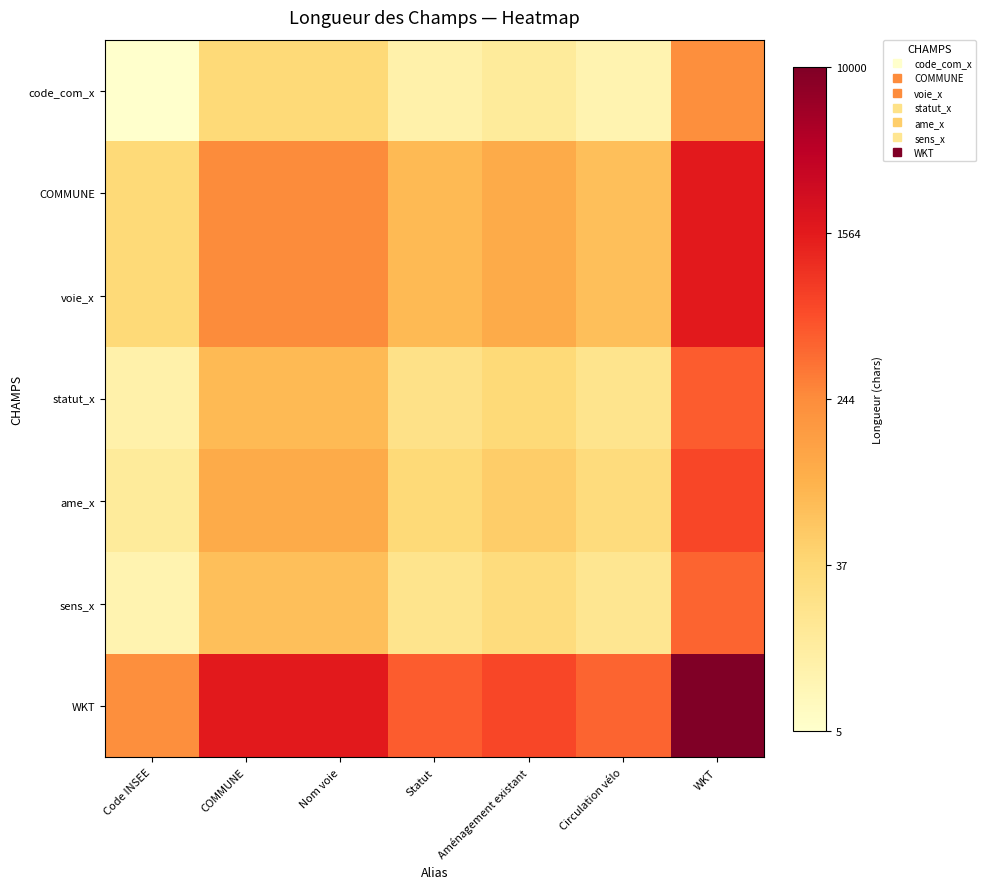

Reading left to right, what are all the values shown in this chart?

code_com_x: Code INSEE=0.0	COMMUNE=0.2	Nom voie=0.2	Statut=0.1	Aménagement existant=0.1	Circulation vélo=0.1	WKT=0.5
COMMUNE: Code INSEE=0.2	COMMUNE=0.5	Nom voie=0.5	Statut=0.3	Aménagement existant=0.4	Circulation vélo=0.3	WKT=0.8
voie_x: Code INSEE=0.2	COMMUNE=0.5	Nom voie=0.5	Statut=0.3	Aménagement existant=0.4	Circulation vélo=0.3	WKT=0.8
statut_x: Code INSEE=0.1	COMMUNE=0.3	Nom voie=0.3	Statut=0.2	Aménagement existant=0.2	Circulation vélo=0.2	WKT=0.6
ame_x: Code INSEE=0.1	COMMUNE=0.4	Nom voie=0.4	Statut=0.2	Aménagement existant=0.3	Circulation vélo=0.2	WKT=0.6
sens_x: Code INSEE=0.1	COMMUNE=0.3	Nom voie=0.3	Statut=0.2	Aménagement existant=0.2	Circulation vélo=0.2	WKT=0.6
WKT: Code INSEE=0.5	COMMUNE=0.8	Nom voie=0.8	Statut=0.6	Aménagement existant=0.6	Circulation vélo=0.6	WKT=1.0